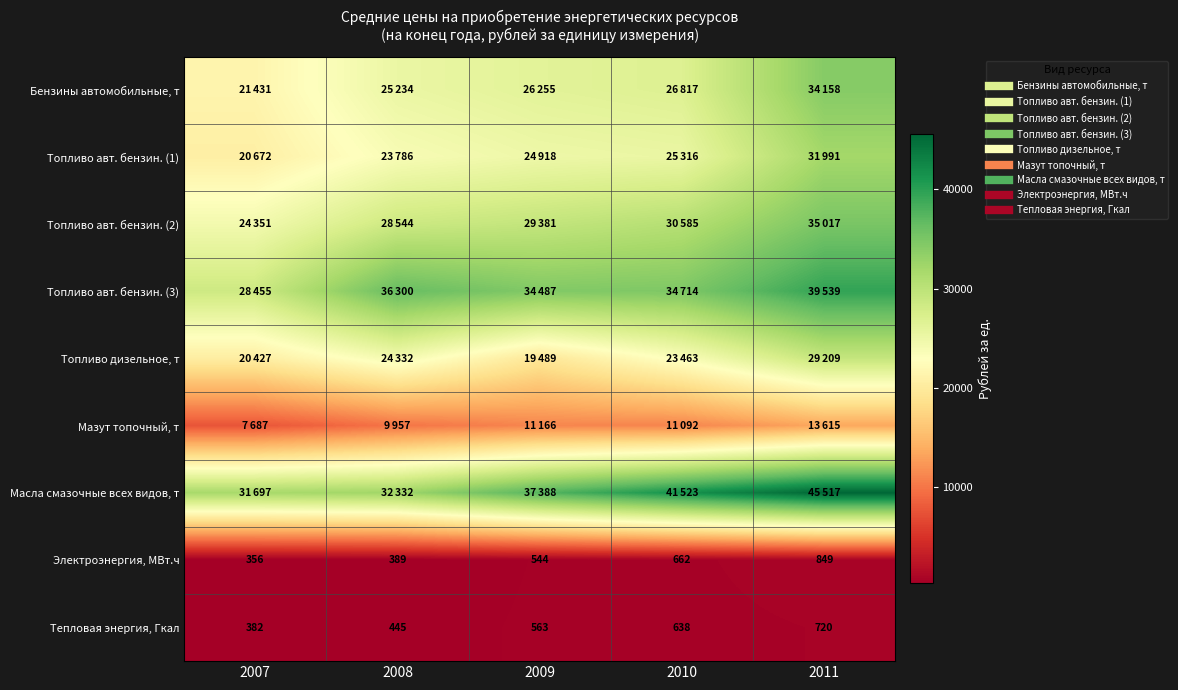

List the series in order of their peak value, highest first.

Масла смазочные всех видов, т, Топливо авт. бензин. (3), Топливо авт. бензин. (2), Бензины автомобильные, т, Топливо авт. бензин. (1), Топливо дизельное, т, Мазут топочный, т, Электроэнергия, МВт.ч, Тепловая энергия, Гкал